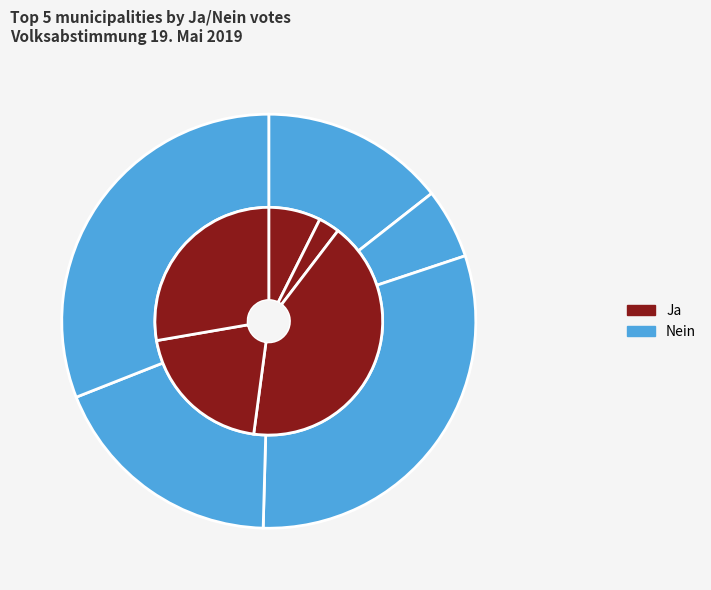

How many slices are in this pie chart?

5